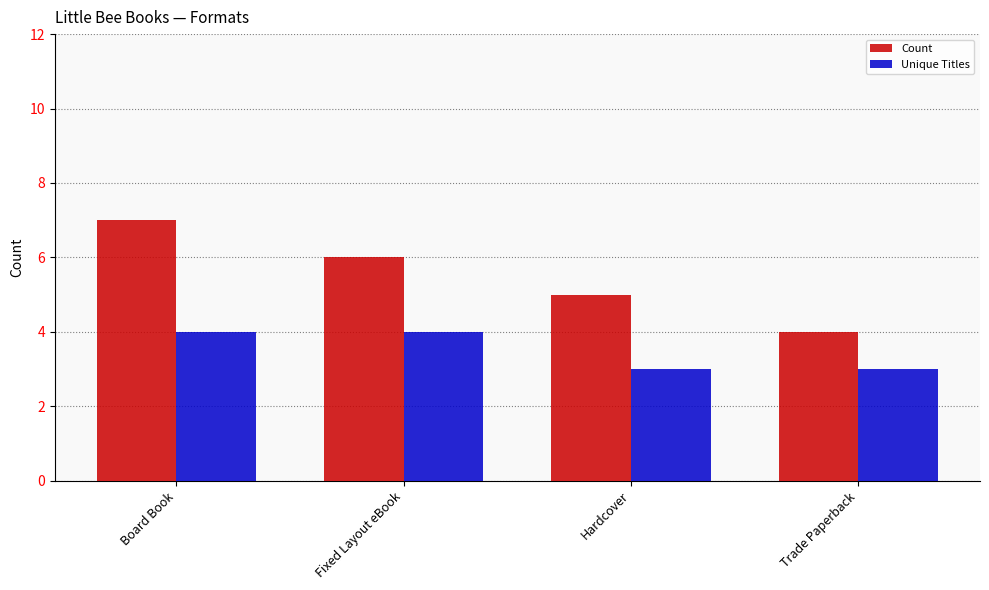

Is it true that Count equals 4 at Trade Paperback?

True